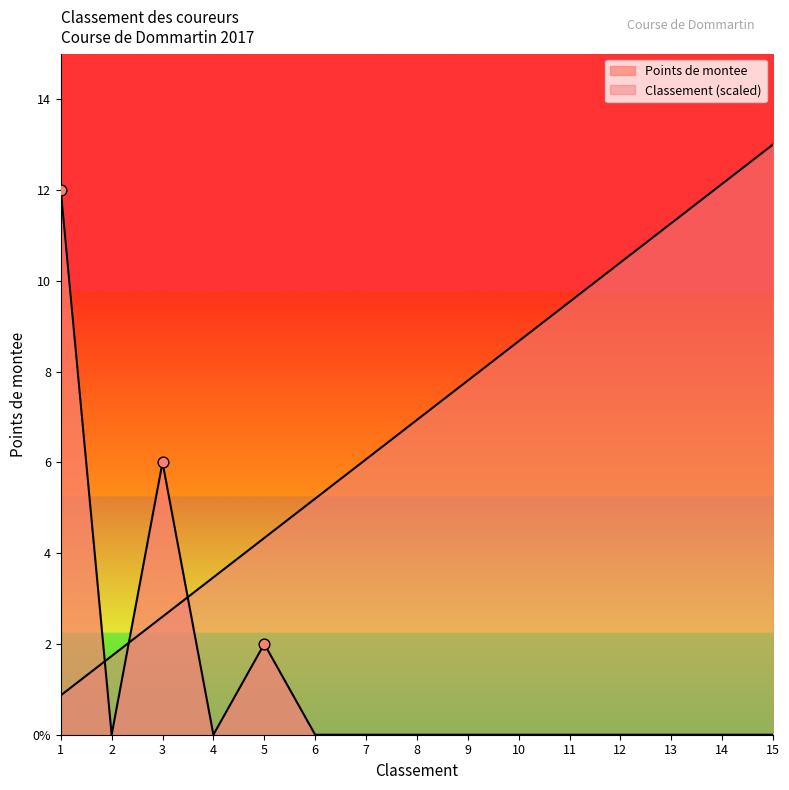

Which series has the largest Y range (max minus min)?

Classement